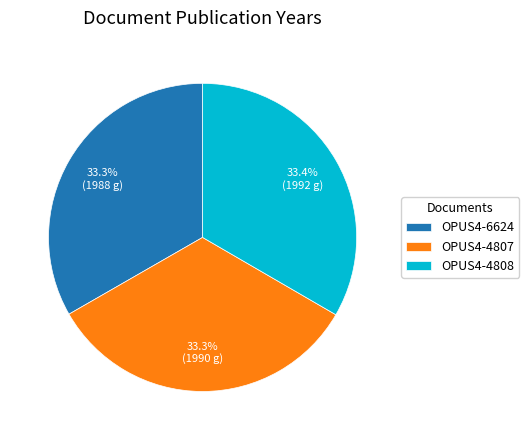

How many slices are in this pie chart?

3